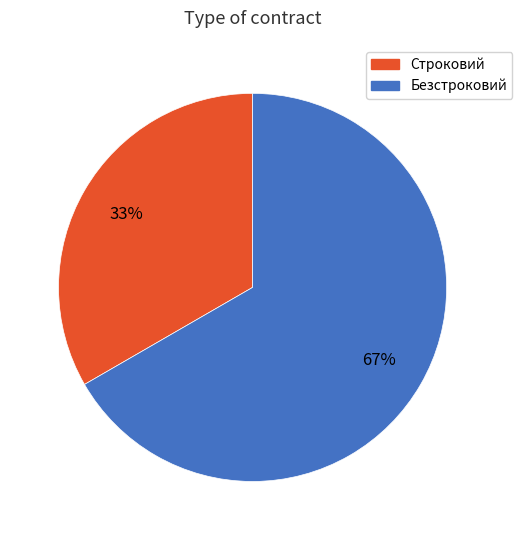

To the nearest percent, what is the combined percentage of Строковий and Безстроковий?

100%